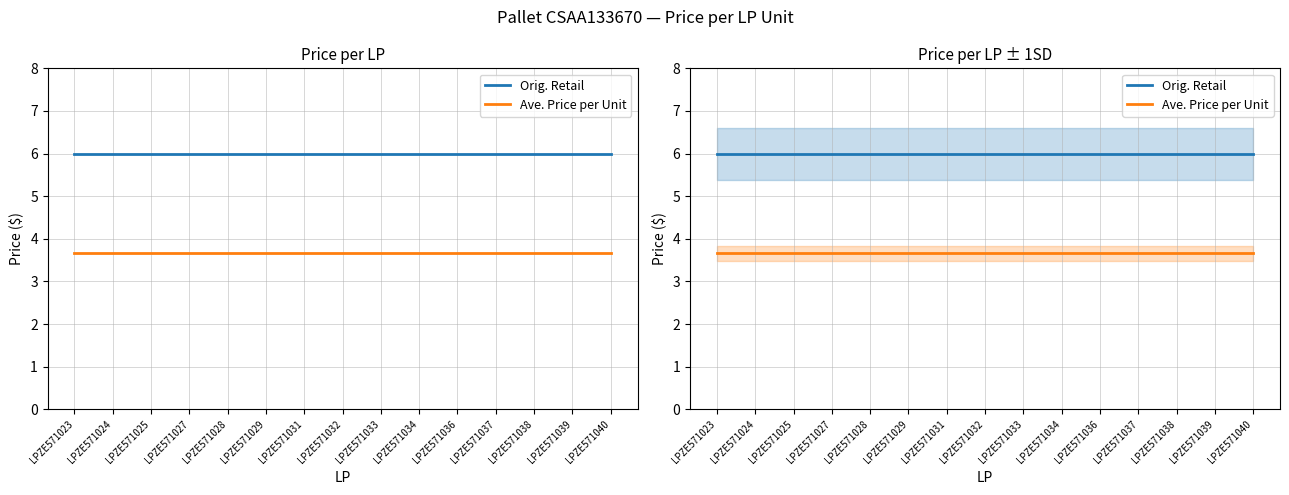

How many lines are shown in the chart?

2